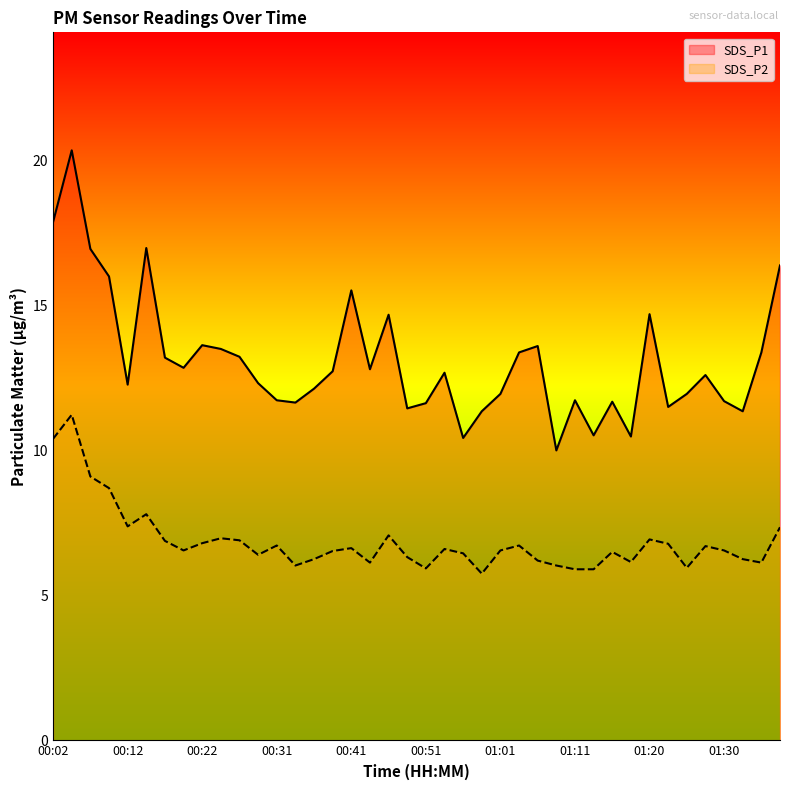

Rank the categories by SDS_P1 value from highest to lowest.

00:04, 00:02, 00:14, 00:07, 01:37, 00:09, 00:41, 01:20, 00:46, 00:22, 01:06, 00:24, 01:03, 01:35, 00:26, 00:17, 00:19, 00:44, 00:39, 00:53, 01:28, 00:29, 00:12, 00:36, 01:01, 01:25, 00:31, 01:11, 01:30, 01:15, 00:34, 00:51, 01:23, 00:48, 00:58, 01:32, 01:13, 01:18, 00:56, 01:08